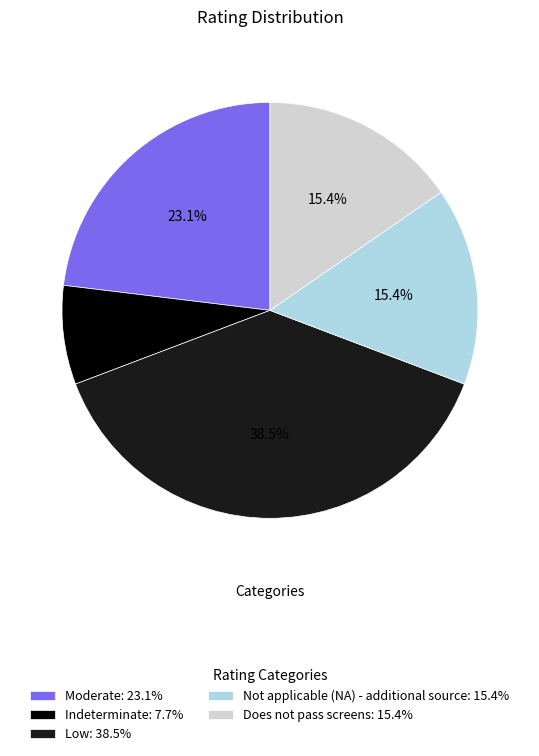

Combined, do Not applicable (NA) - additional source and Indeterminate account for over 50%?

No